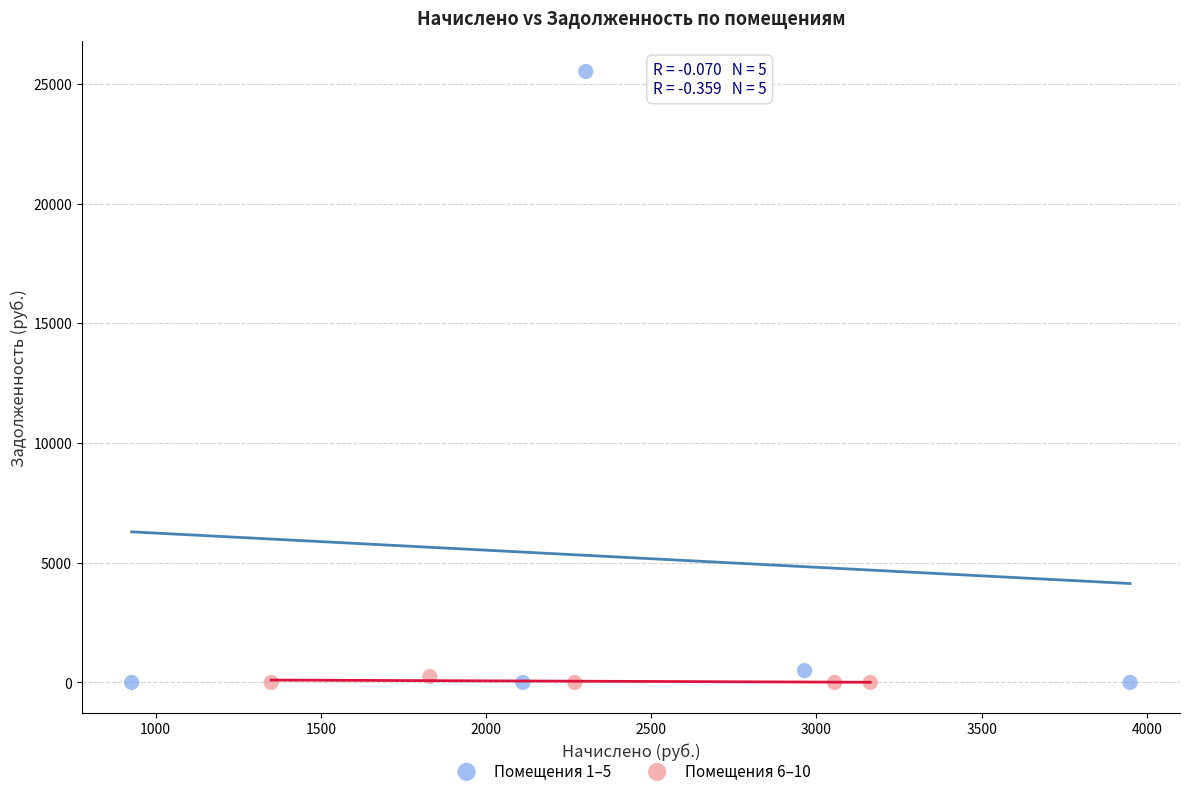

Which series reaches the maximum Y coordinate?

Помещения 1–5